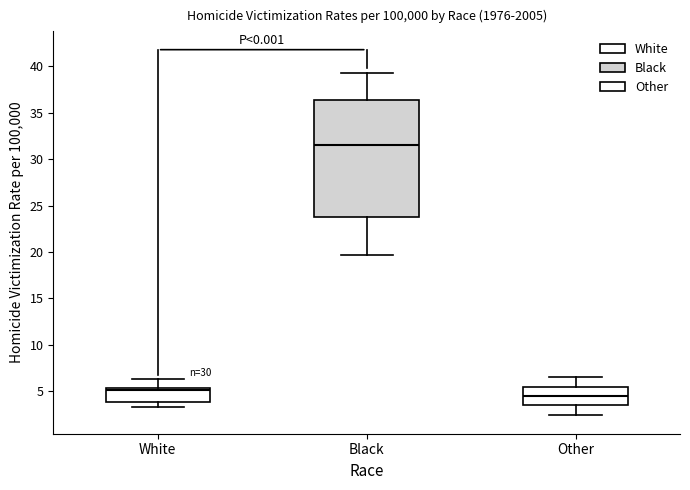

Reading left to right, transcribe this box plot: for each box, give where its median line is, the range the box spans, and where its two whiskers end, as read against the y-axis. The values are not printed on the chart, so give them approximately, as read against the axis.

White: median 5.0, box 4.0 to 5.5, whiskers 3.5 to 6.5
Black: median 31.5, box 24.0 to 36.5, whiskers 19.5 to 39.5
Other: median 4.5, box 3.5 to 5.5, whiskers 2.5 to 6.5